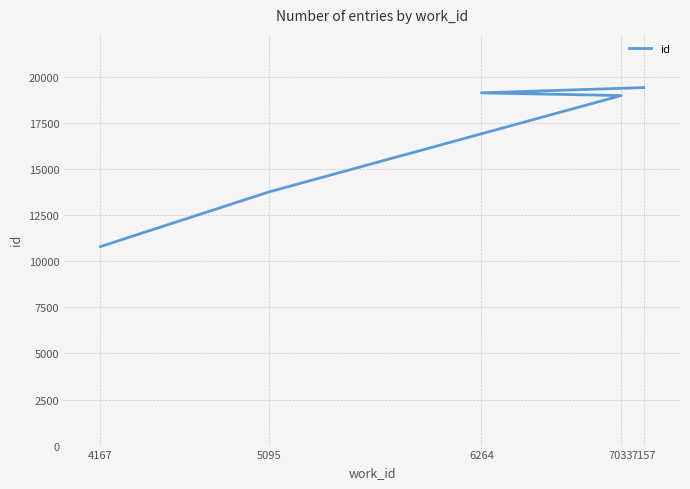

Does the chart display data point markers on the line(s)?

No